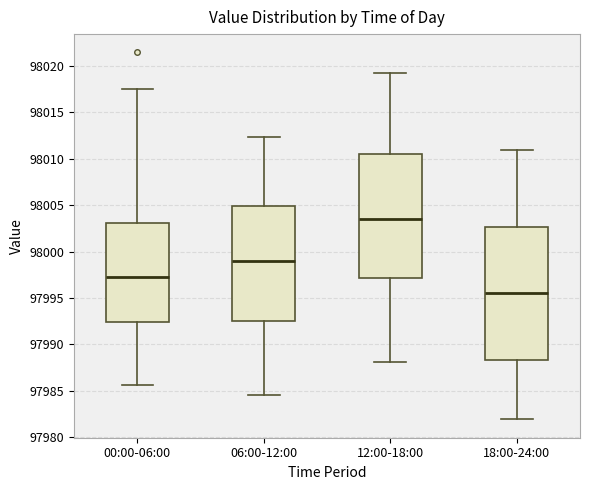

Which box has the lowest median line?

18:00-24:00